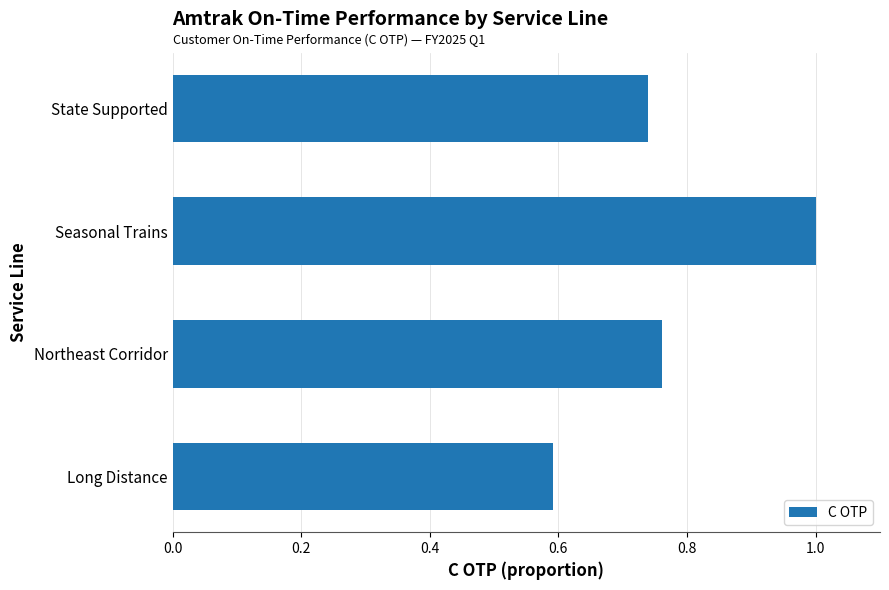

What is the sum of the values at Northeast Corridor and State Supported?

1.5